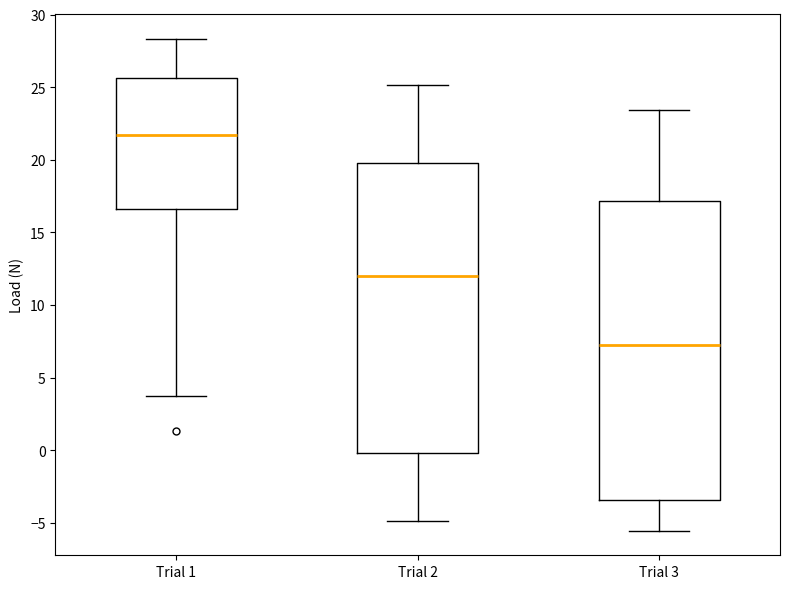

Which box has the highest median line?

Trial 1